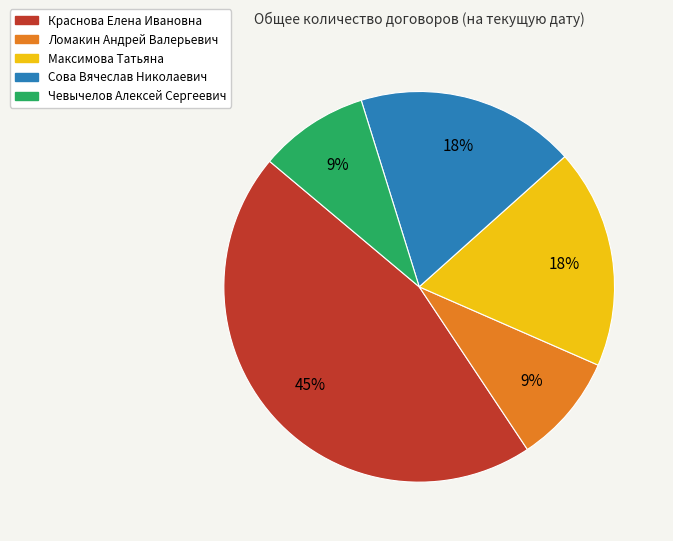

To the nearest percent, what is the combined percentage of Максимова Татьяна and Сова Вячеслав Николаевич?

36%